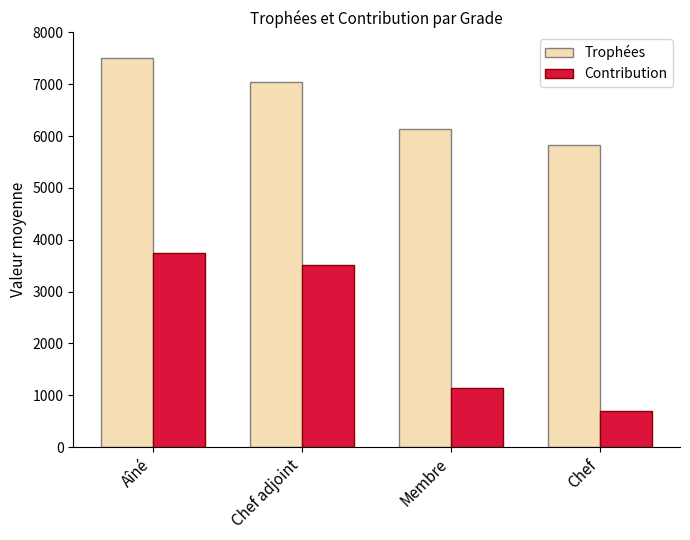

What is the sum of the Contribution values at Aîné and Chef?

4454